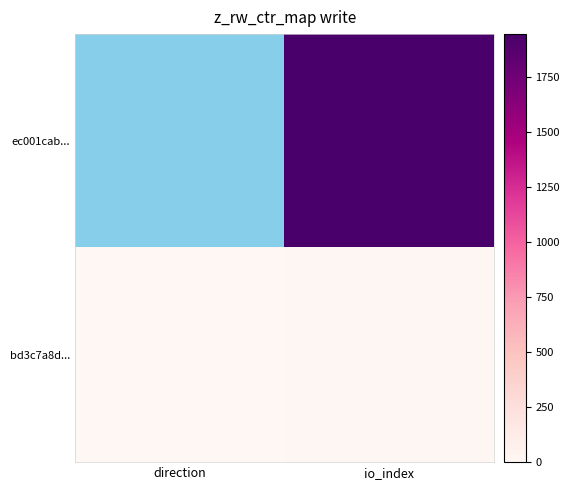

Which series changed the most between direction and io_index?

ec001cab...